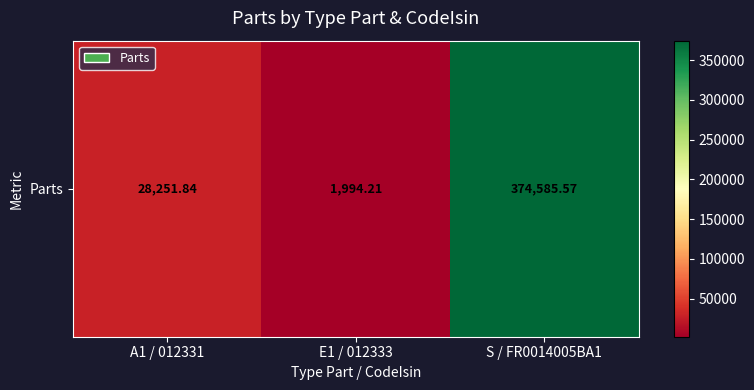

Reading left to right, what are all the values shown in this chart?

28251.8	1994.2	374585.6